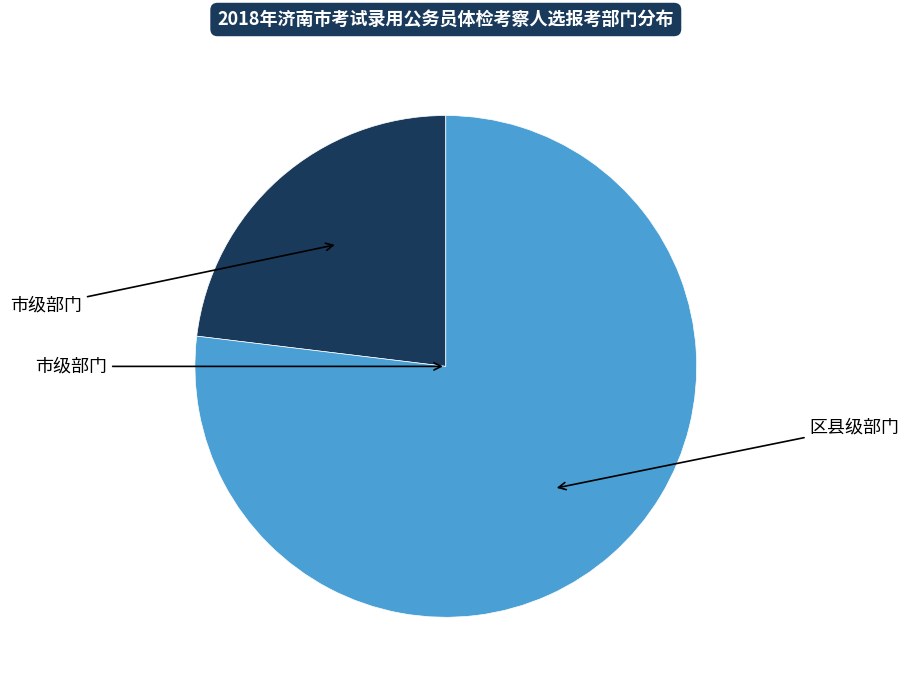

Is there any slice that represents more than half of the pie?

Yes